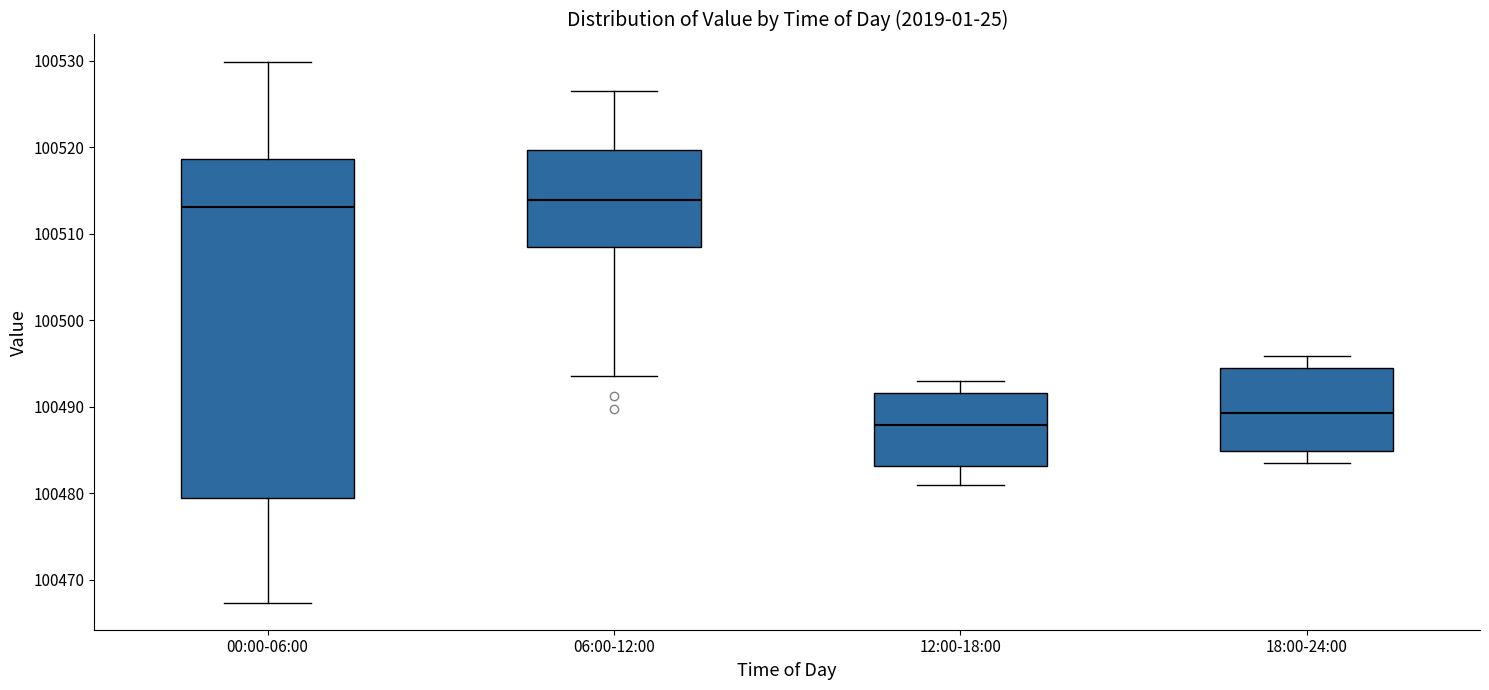

Where does the lower whisker of the box for 12:00-18:00 end on the y-axis? The values are not printed on the chart, so give them approximately, as read against the axis.

100481